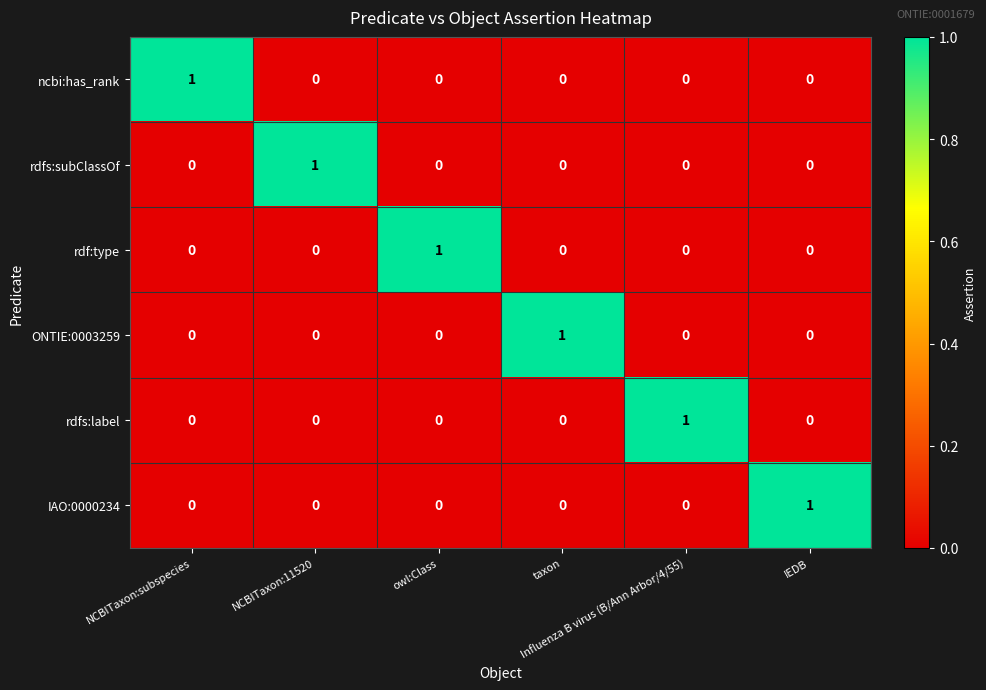

Count the ONTIE:0003259 values in the range 0 to 1.

6